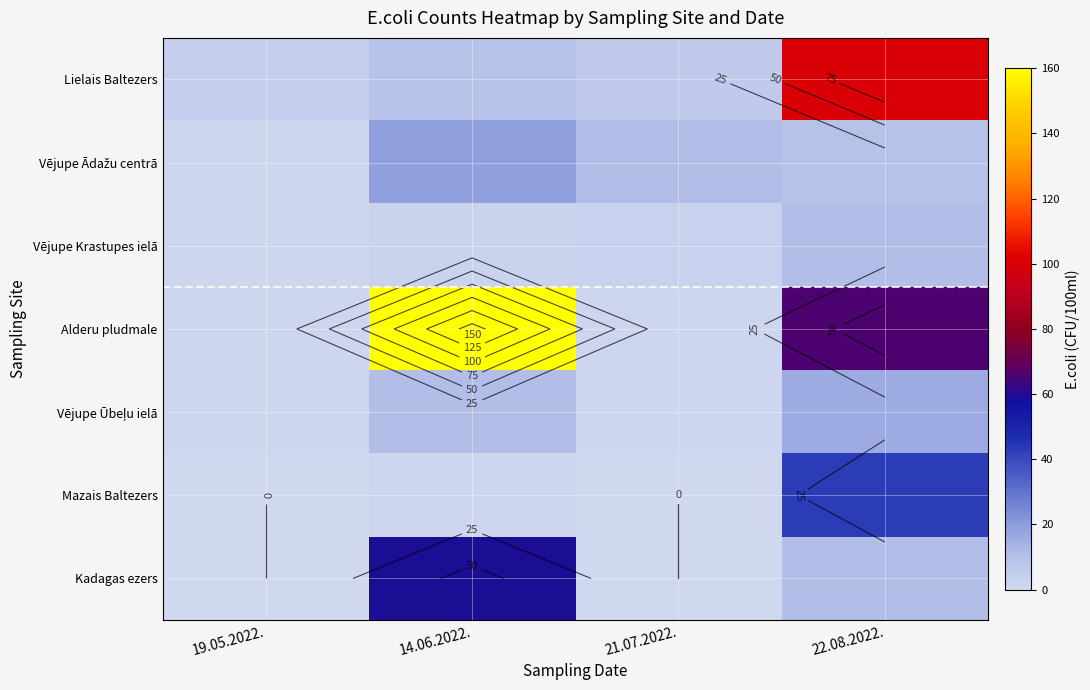

What is the difference between the maximum and second lowest values in the Vējupe Krastupes ielā series?

9